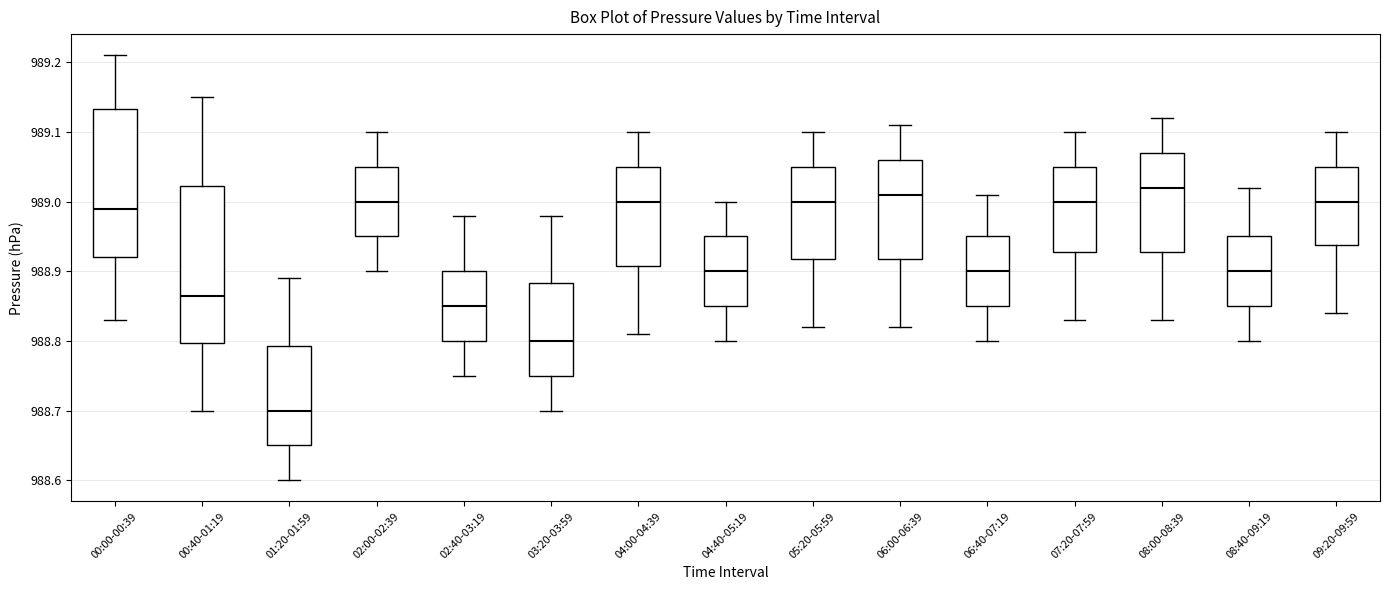

Which box's median line is the lowest?

01:20-01:59